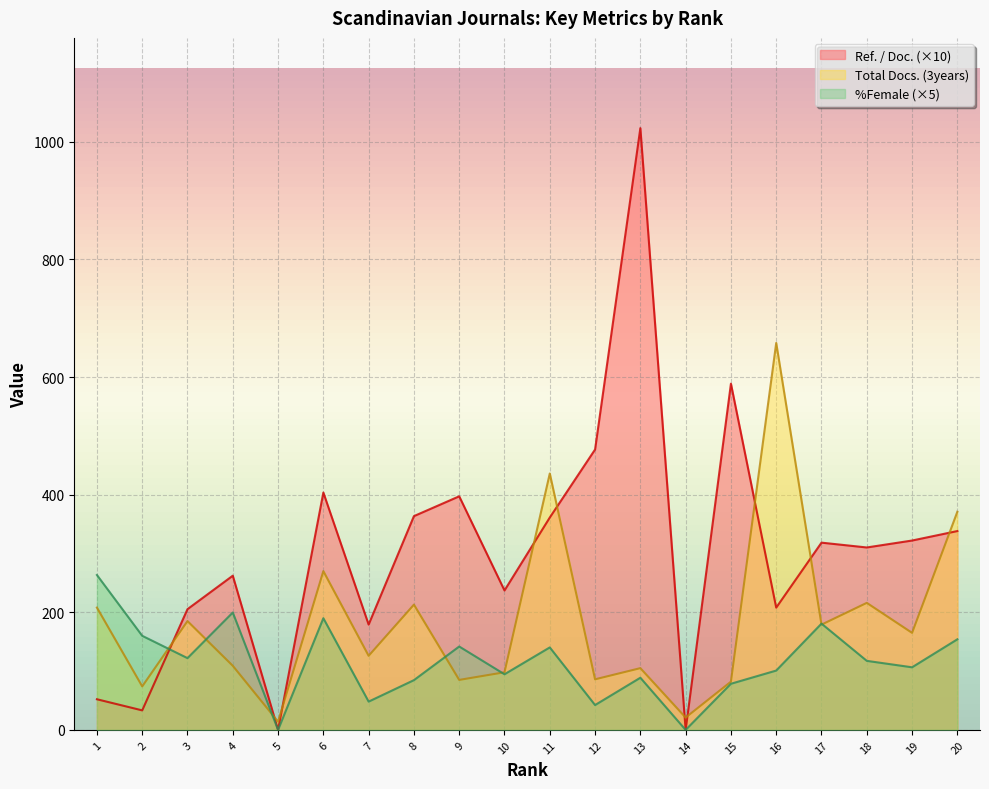

What is the difference between the maximum and minimum values in the Ref. / Doc. series?

1023.2